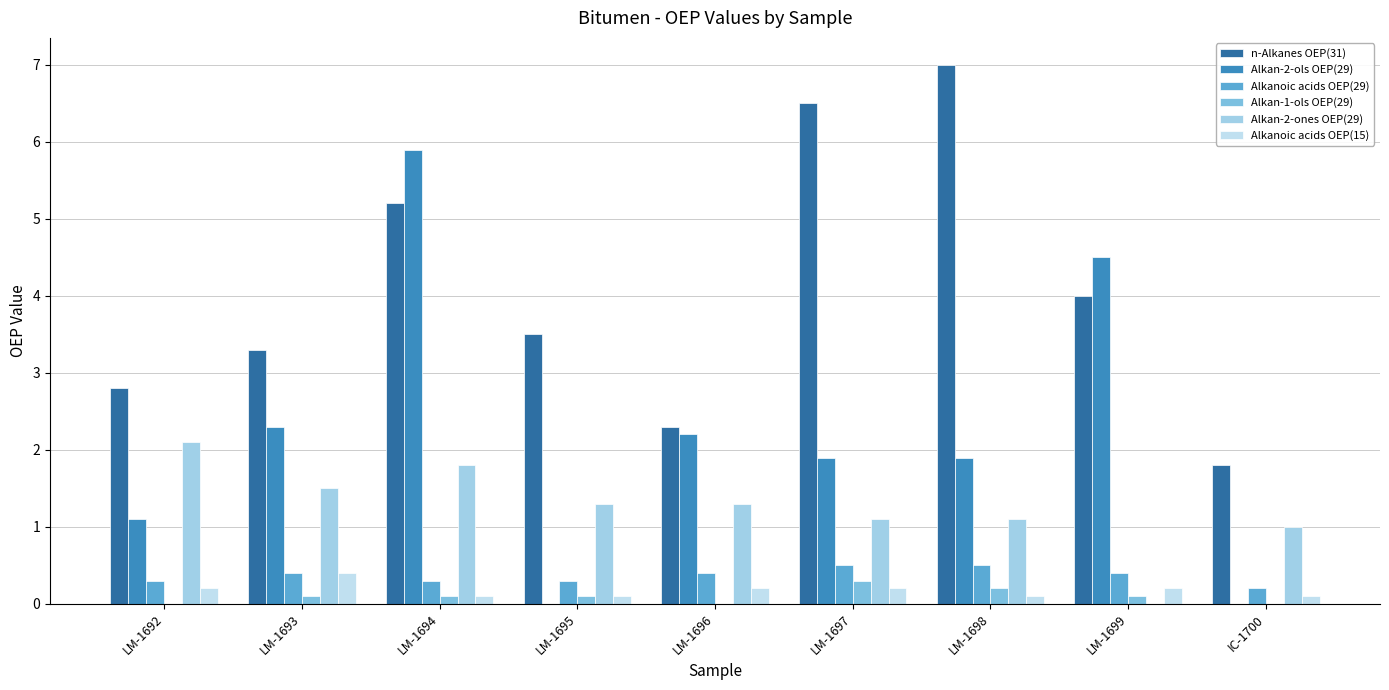

Which has a higher value, LM-1692 or IC-1700?

LM-1692